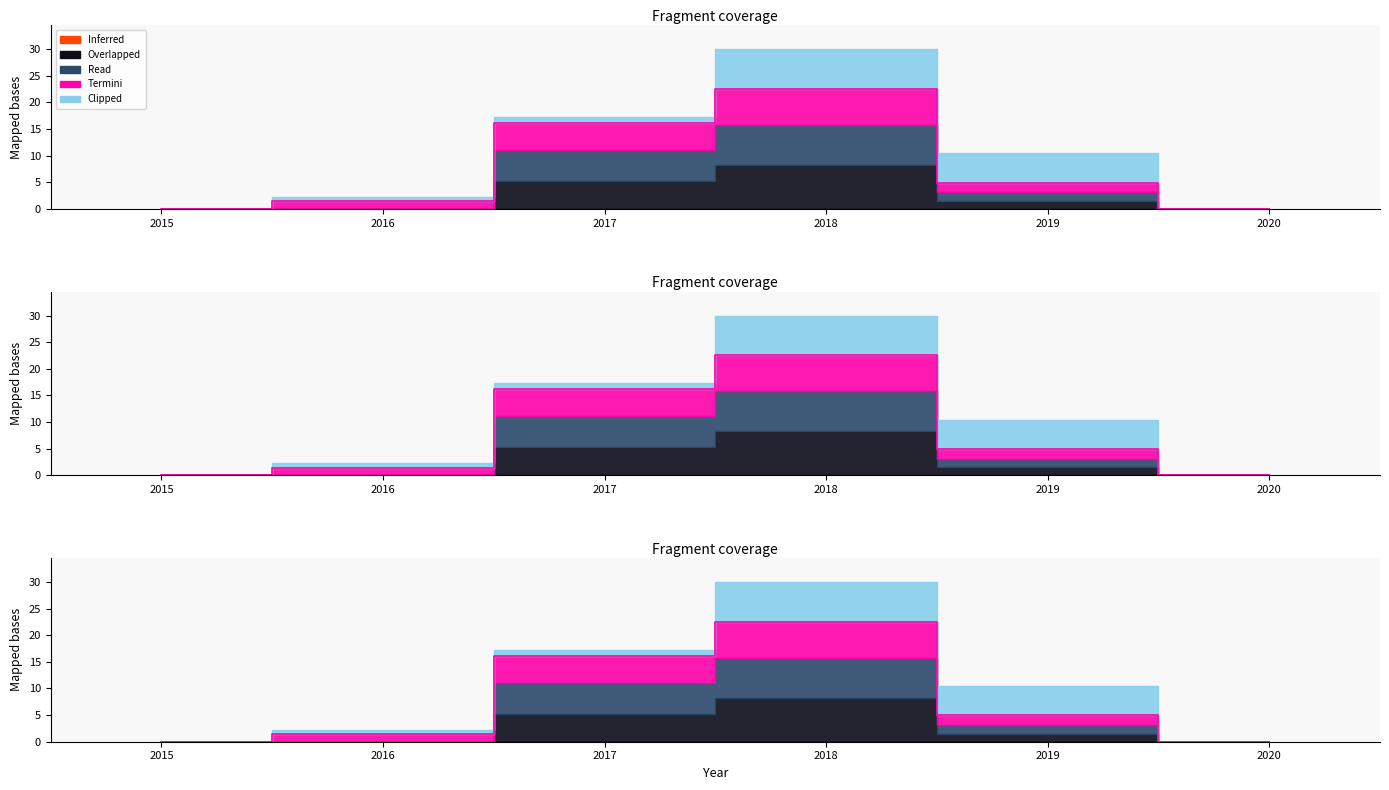

Which series has the largest total across all categories?

Overlapped